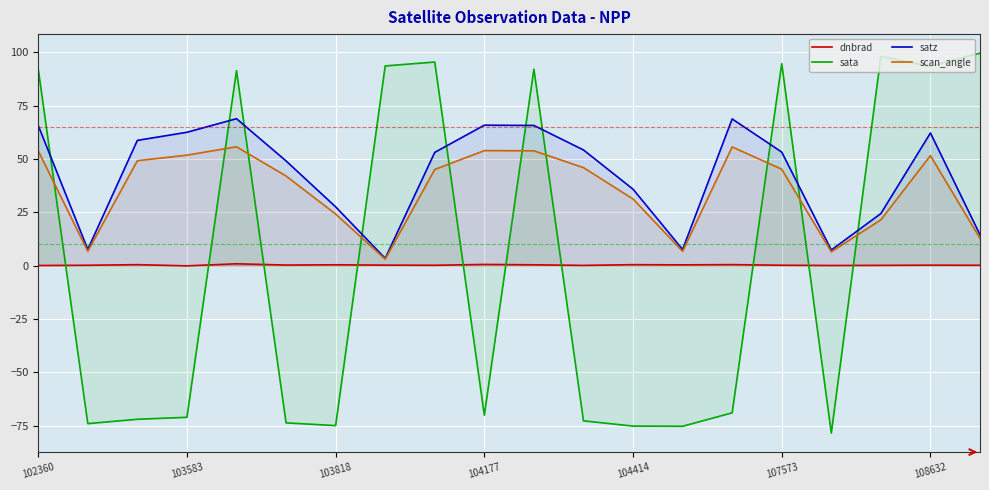

The value of scan_angle at 103583 is 17.3. True or false?

False